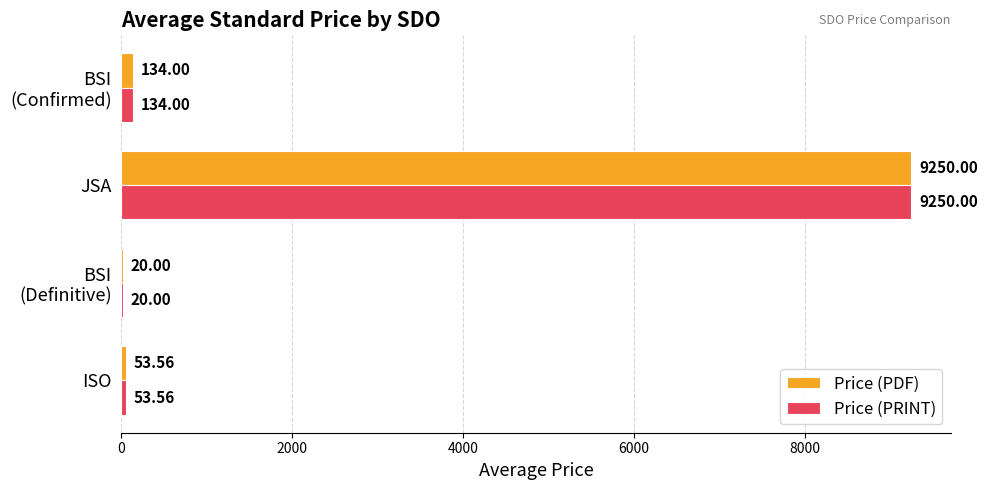

What is the sum of all Price (PDF) values?

9457.6